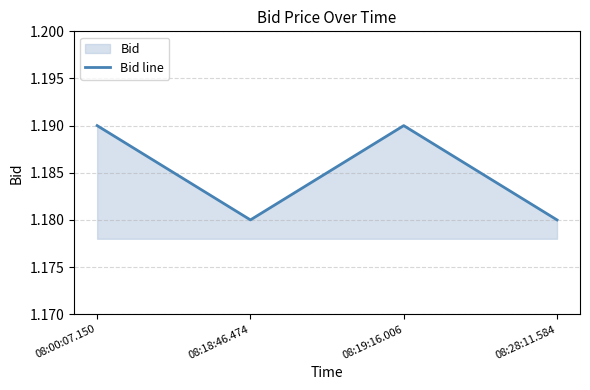

Approximately how many times larger is the value at 08:00:07.150 compared to 08:18:46.474?

1.0